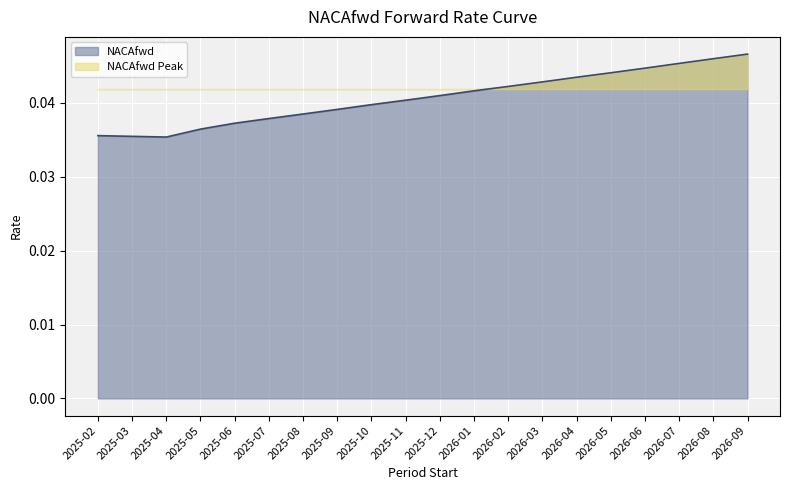

Is it true that NACAfwd equals 0.1 at 2026-09?

False